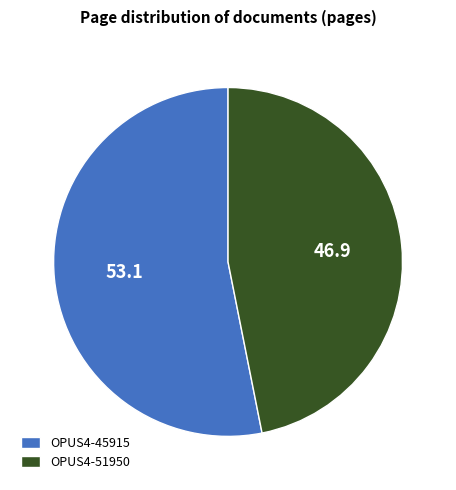

What is the largest slice in the pie chart?

OPUS4-45915